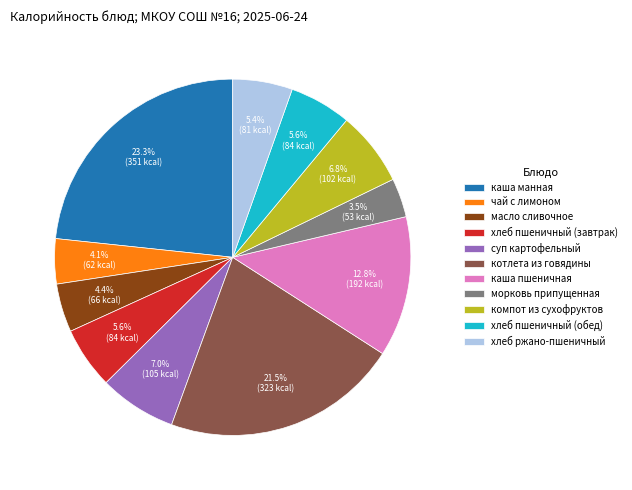

What is the ratio of the value at каша пшеничная to the value at котлета из говядины?

0.6